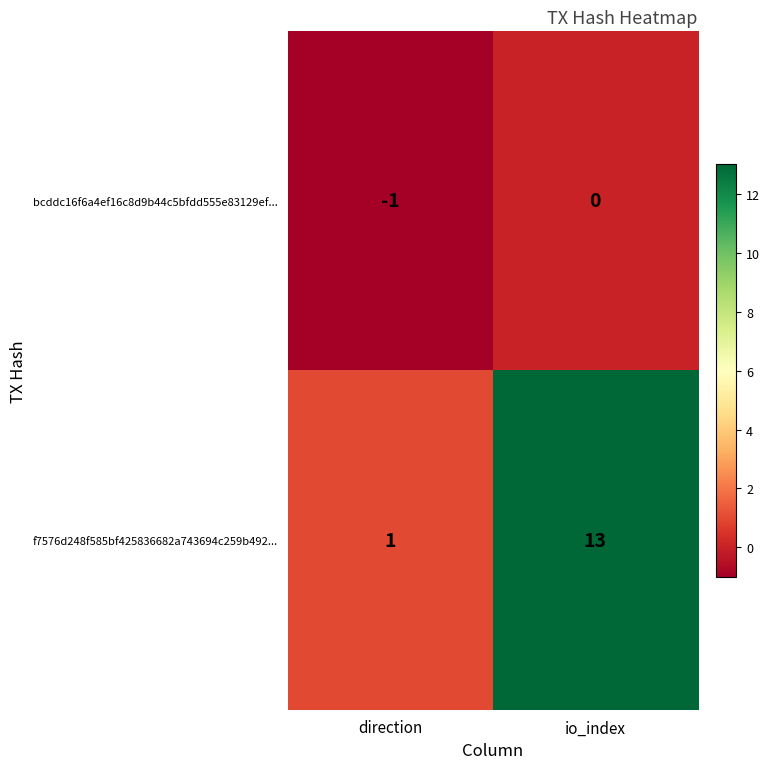

Reading right to left, transcribe all the data shown in this chart.

bcddc16f6a4ef16c8d9b44c5bfdd555e83129ef...: 0	-1
f7576d248f585bf425836682a743694c259b492...: 13	1